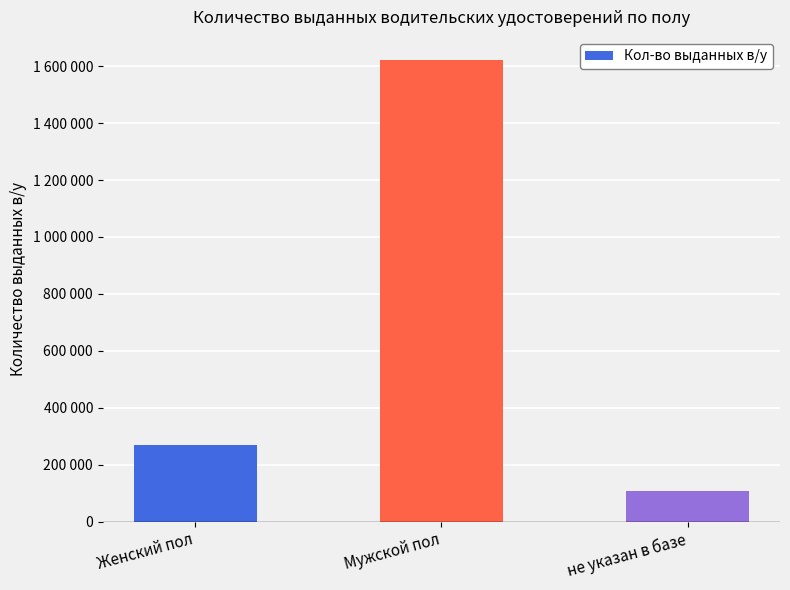

Does the chart contain any negative values?

No